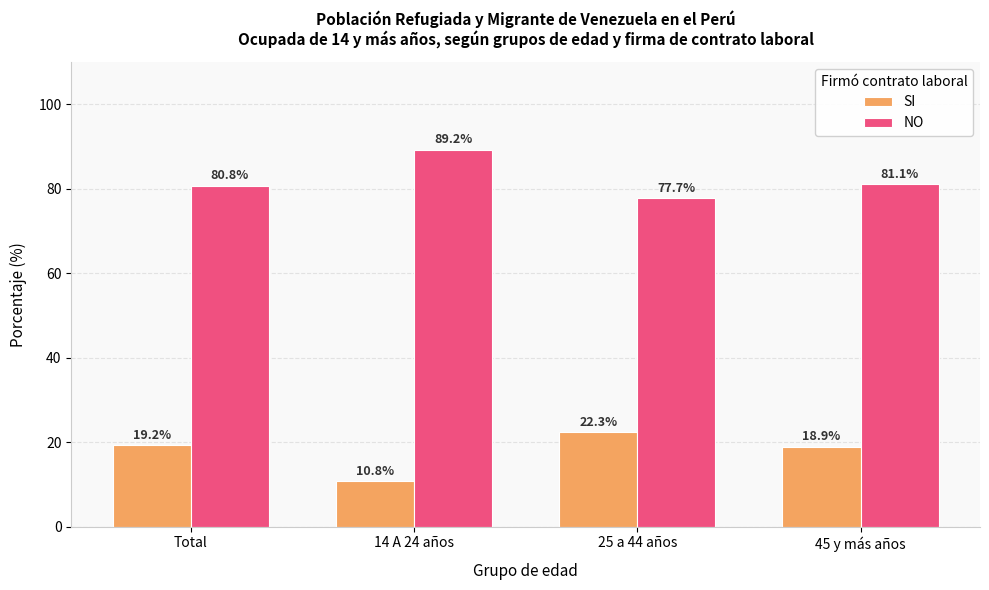

What is the spread (max minus min) of values at 14 A 24 años?

78.5